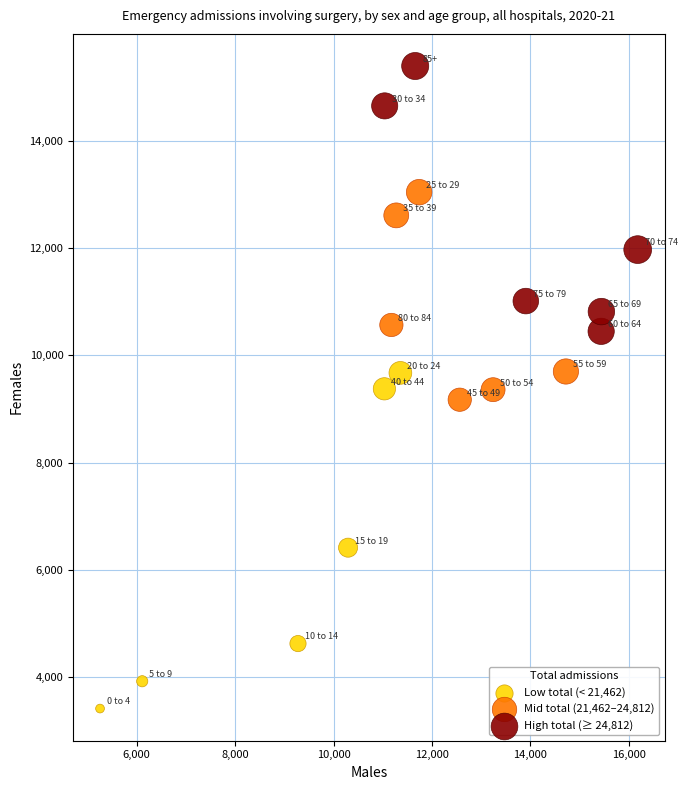

Which series contains the highest Y value?

High total (≥ 24,812)